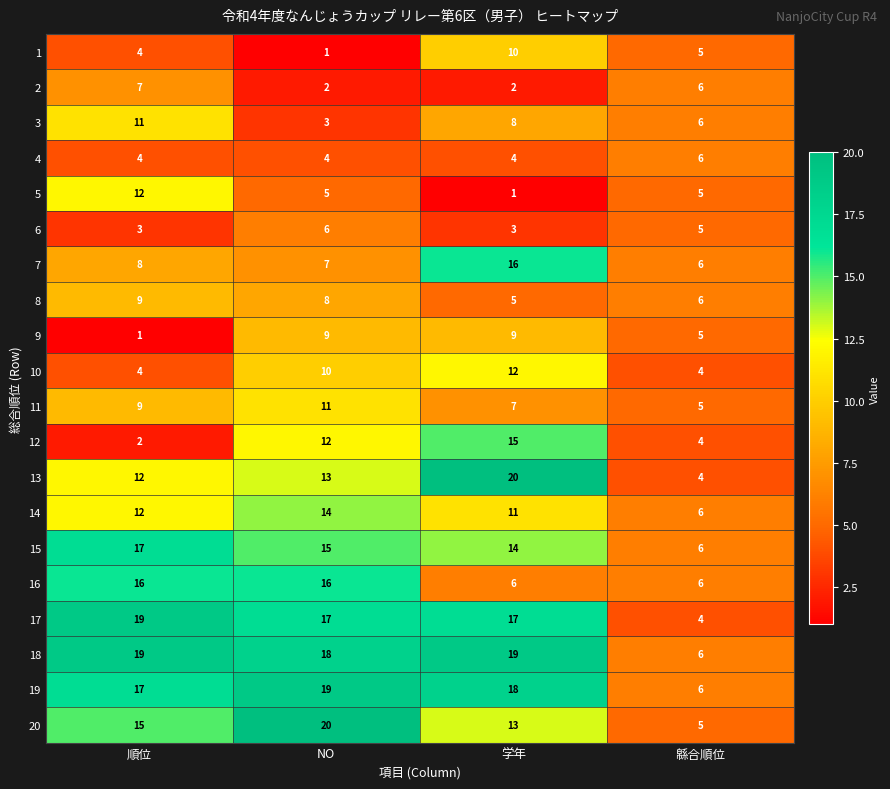

What is the greatest value displayed?

20